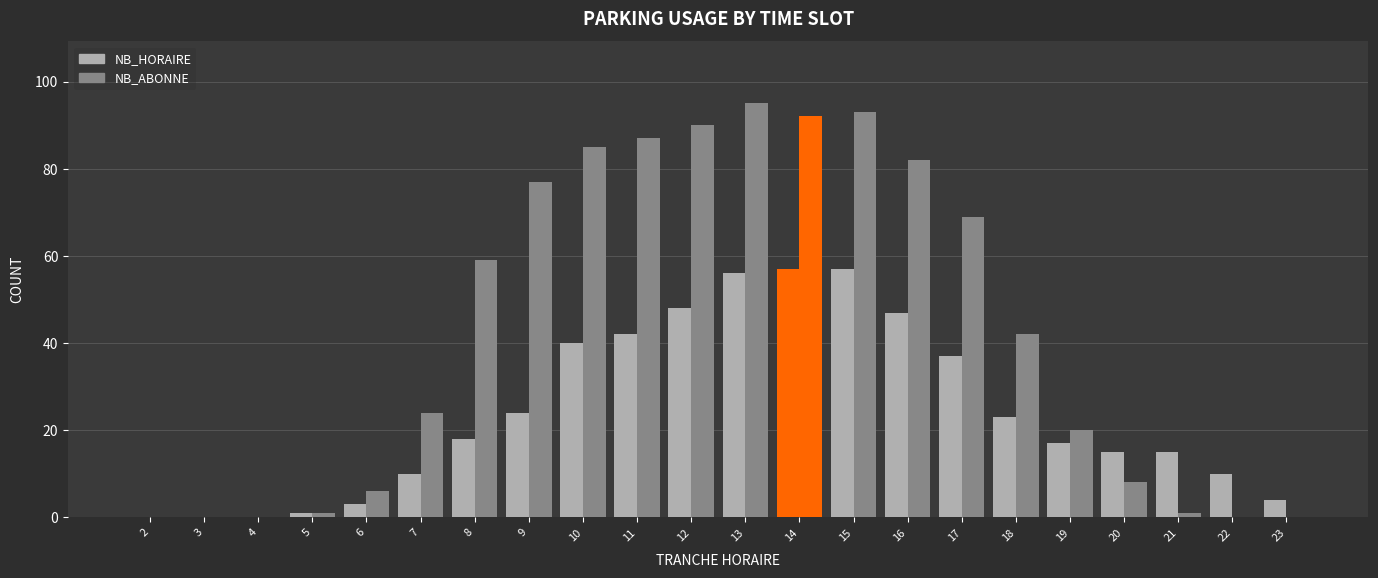

How many categories are shown in the chart?

22